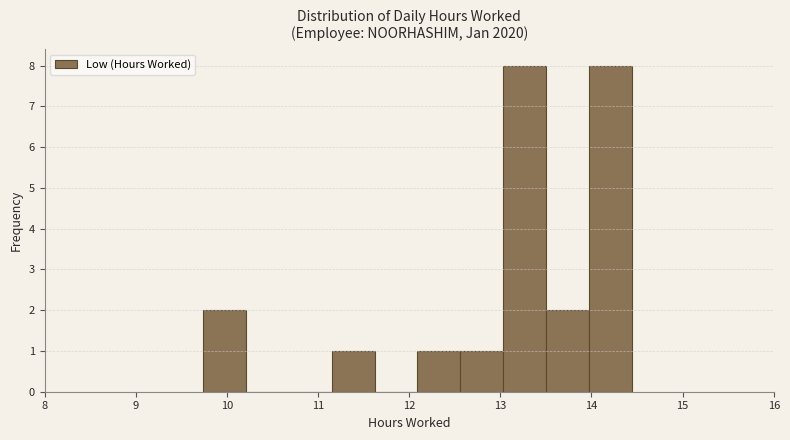

Reading left to right, transcribe this chart: for each bar, give the range it covers on the x-axis and its height. Neither the bar edges nor the heights are printed on the chart, so give them approximately, as read against the axes.

9.74 to 10.21: 2
10.21 to 10.68: 0
10.68 to 11.15: 0
11.15 to 11.62: 1
11.62 to 12.09: 0
12.09 to 12.56: 1
12.56 to 13.03: 1
13.03 to 13.50: 8
13.50 to 13.97: 2
13.97 to 14.44: 8